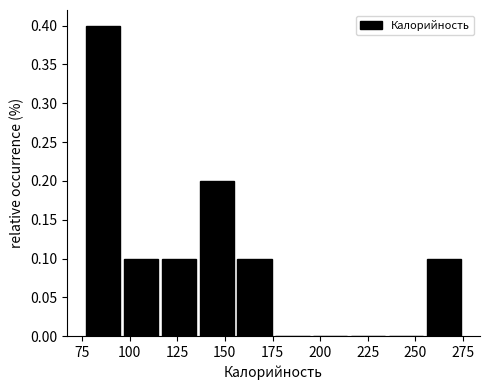

Read against the x-axis, roughly where is the centre of the tallest bar?

85